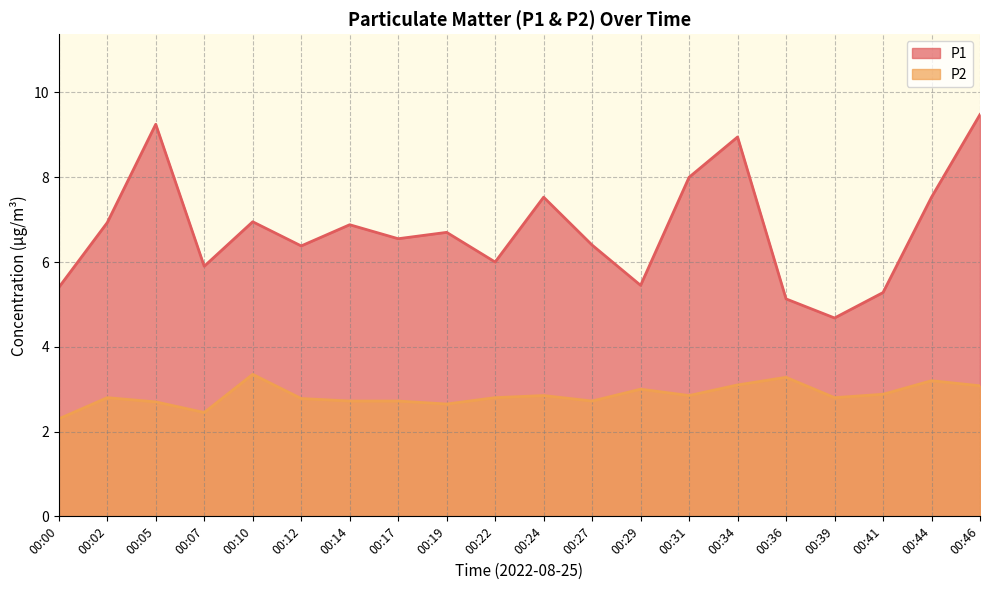

At which label does P2 reach its peak?

00:10